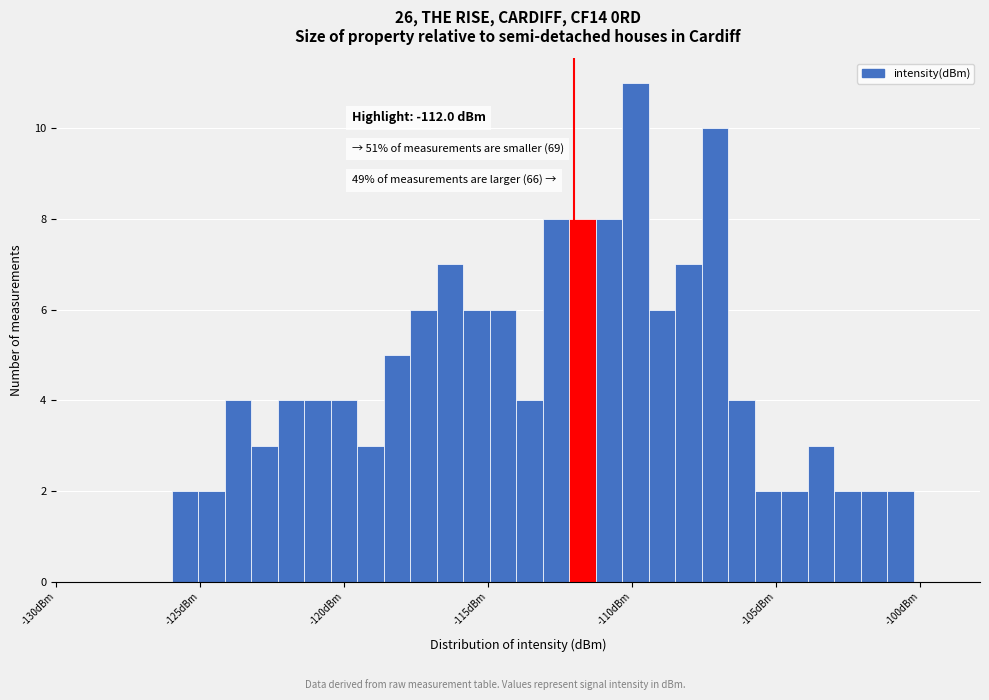

Read against the x-axis, roughly where is the centre of the tallest bar?

-110.0